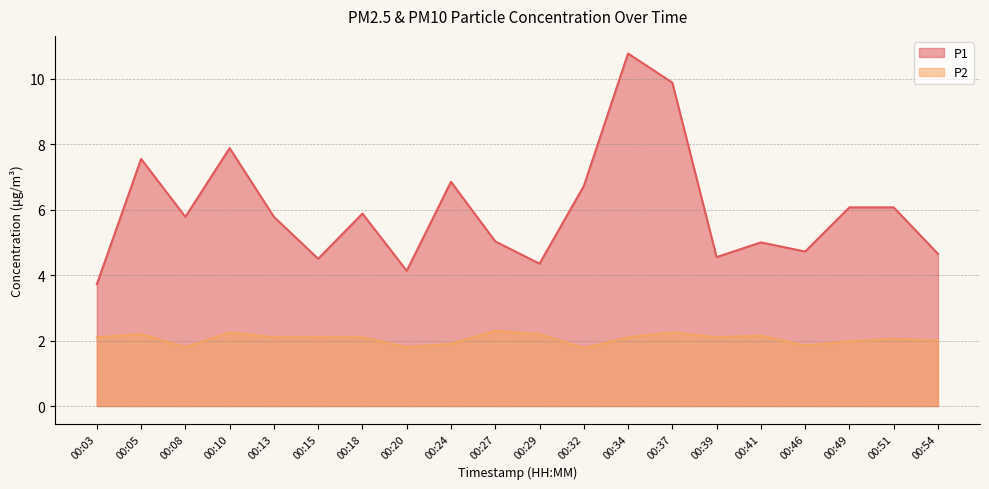

What is the total value across all series at 00:32?

8.5